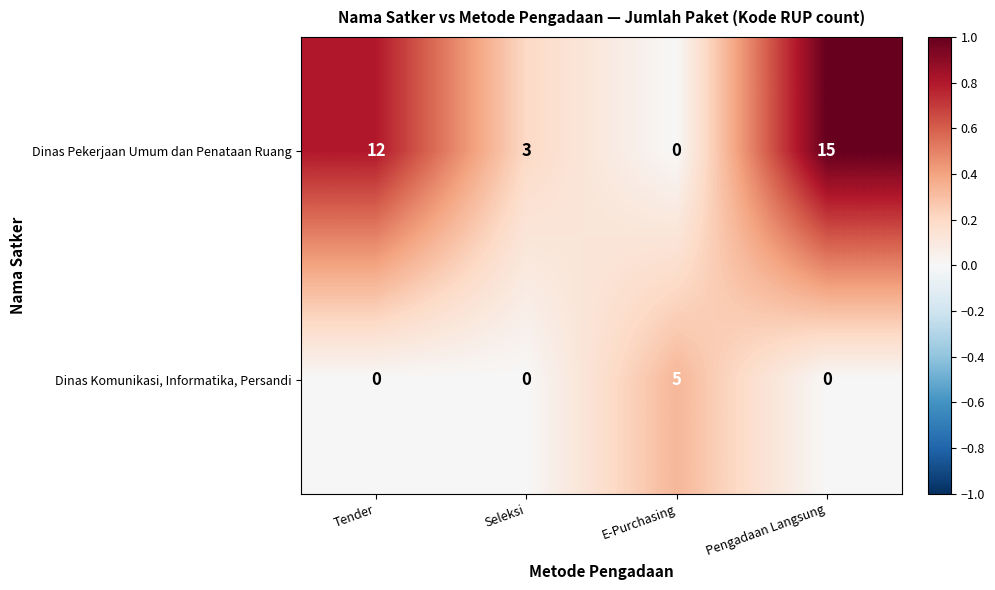

What is the difference between the maximum and minimum values in the Dinas Komunikasi, Informatika, Persandi series?

5